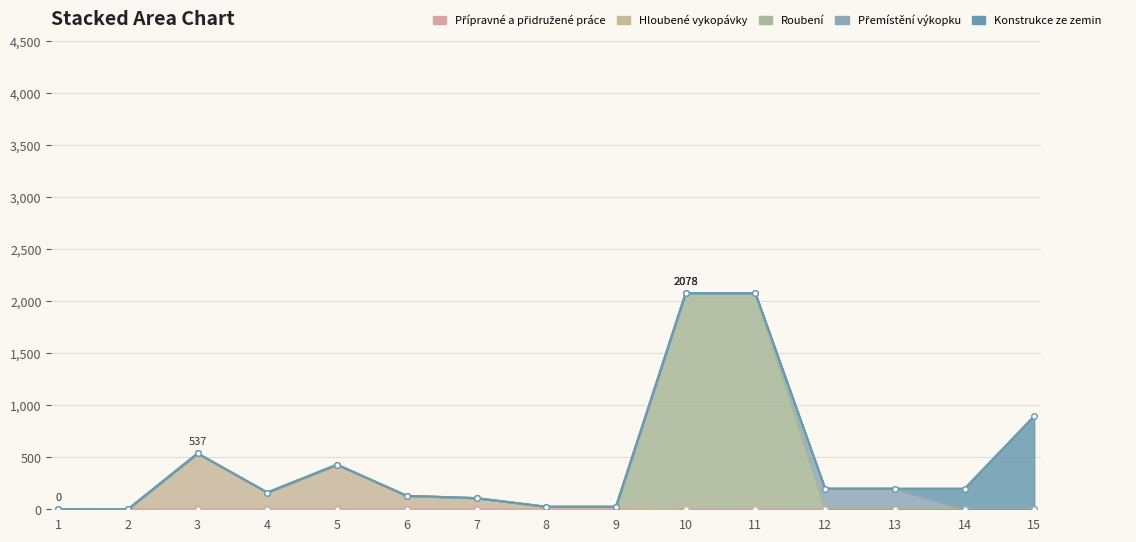

How many lines are shown in the chart?

5